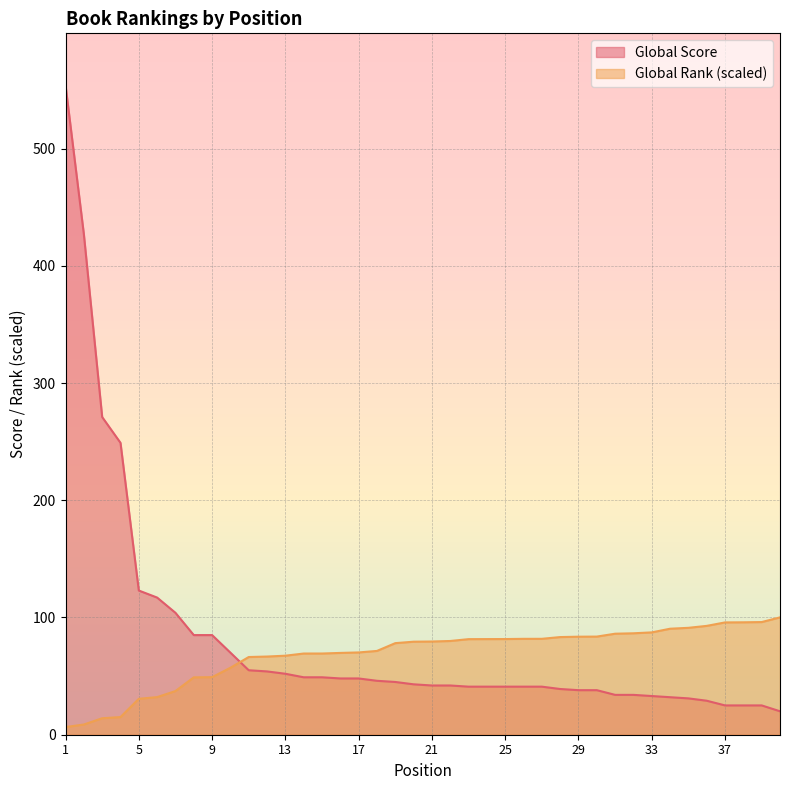

At which category does the chart reach its peak across all series?

1